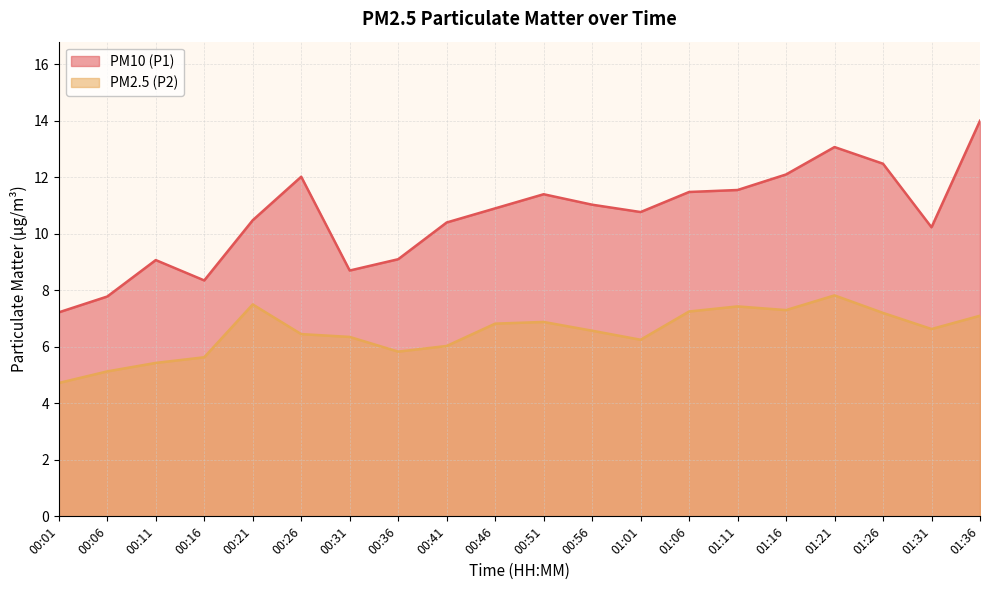

What is the total value across all series at 01:21?

20.9